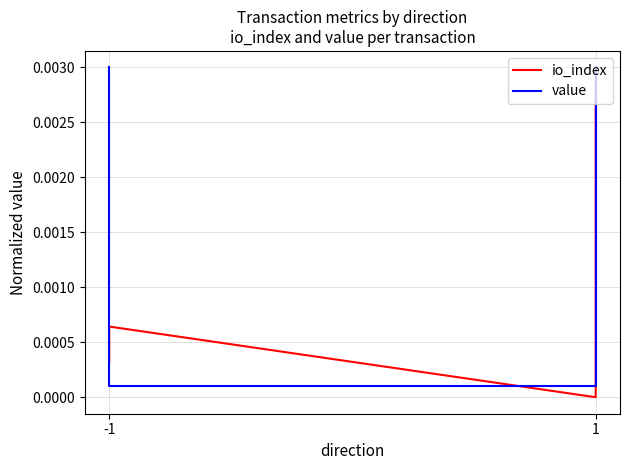

Is it true that io_index equals 0.0 at -1?

False